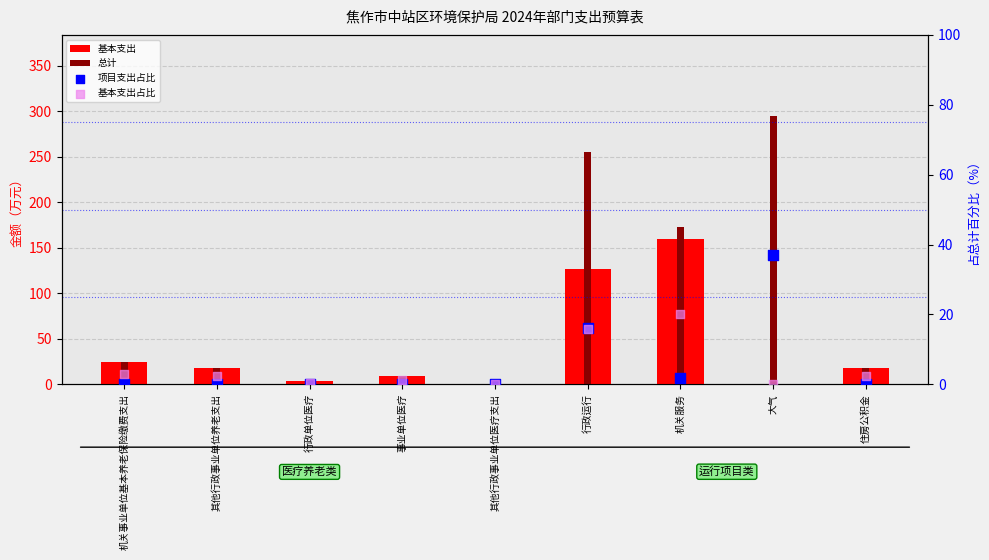

Which series has the largest total across all categories?

总计